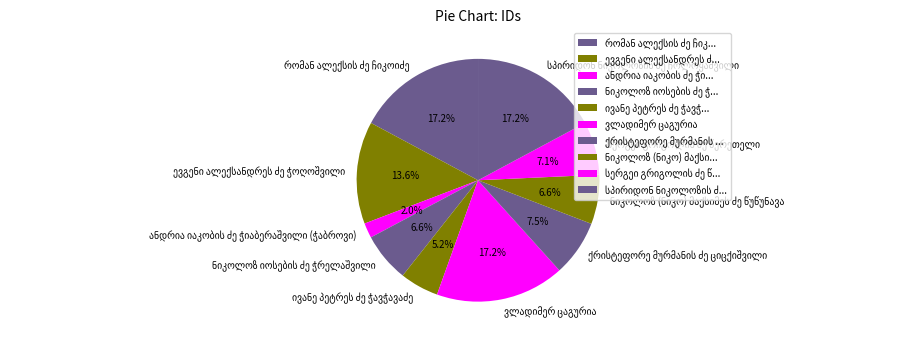

Is there a majority slice in this chart?

No